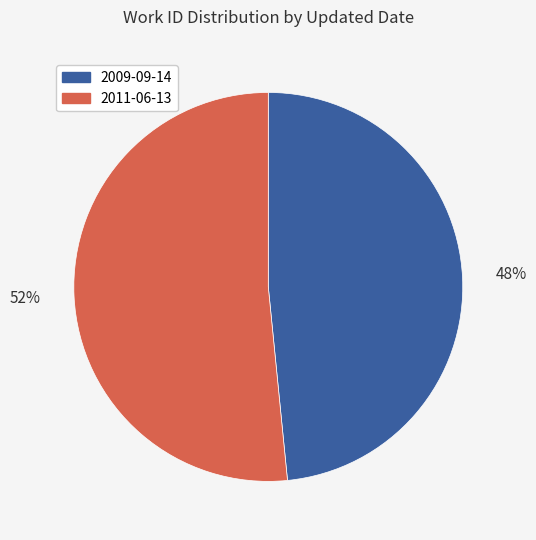

To the nearest percent, what portion does 2011-06-13 represent?

52%